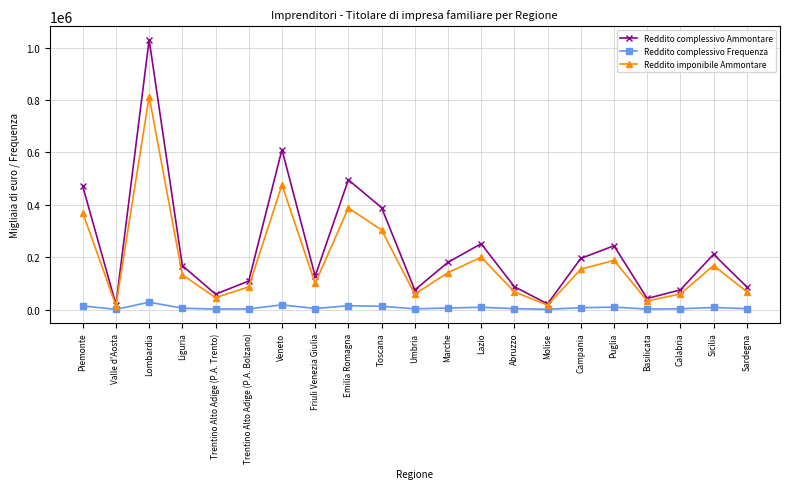

Which series has the widest spread of values?

Reddito complessivo Ammontare